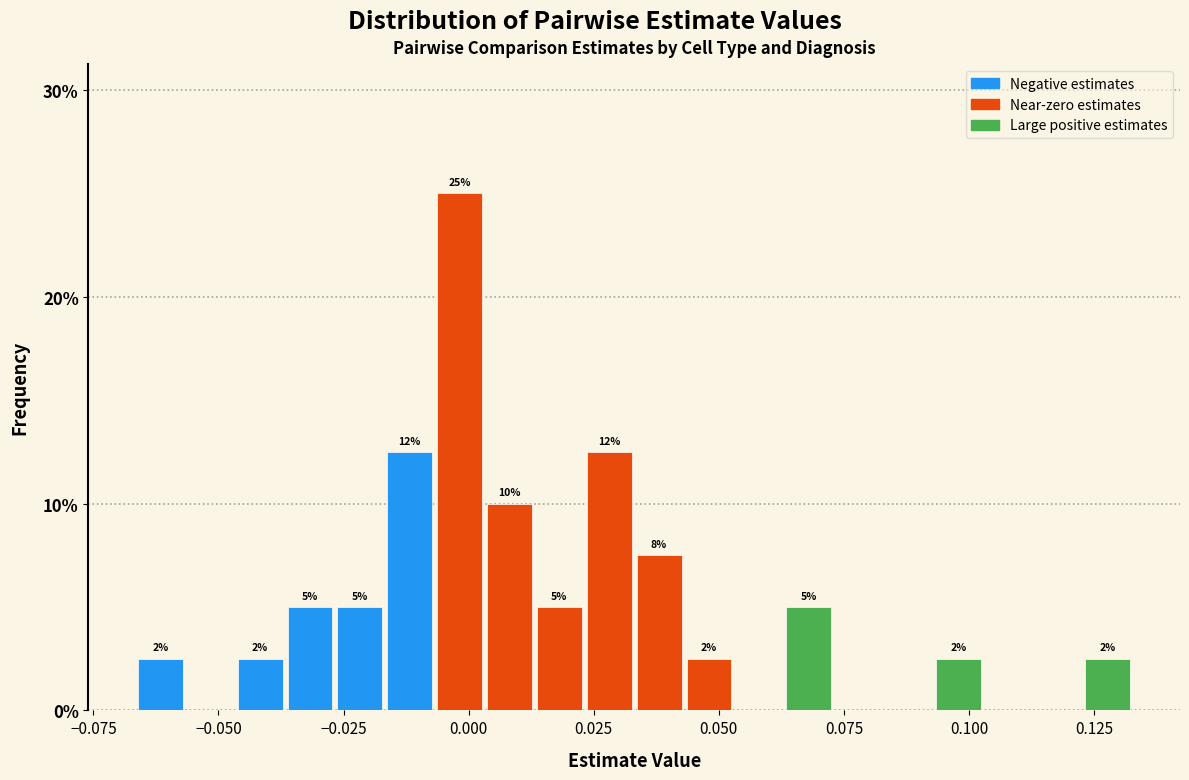

Around what value on the x-axis is the tallest bar? Give the approximate position of its centre, as read against the axis.

0.000